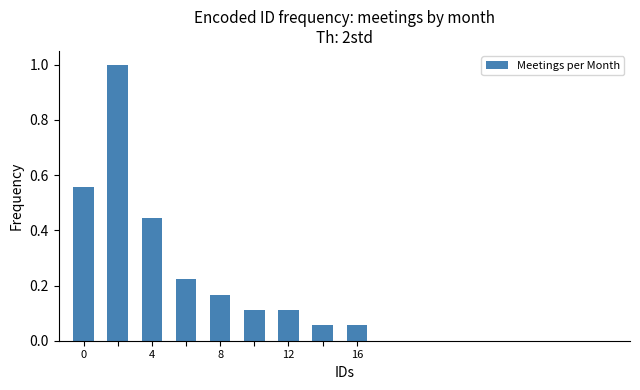

What is the maximum value shown in the chart?

1.0